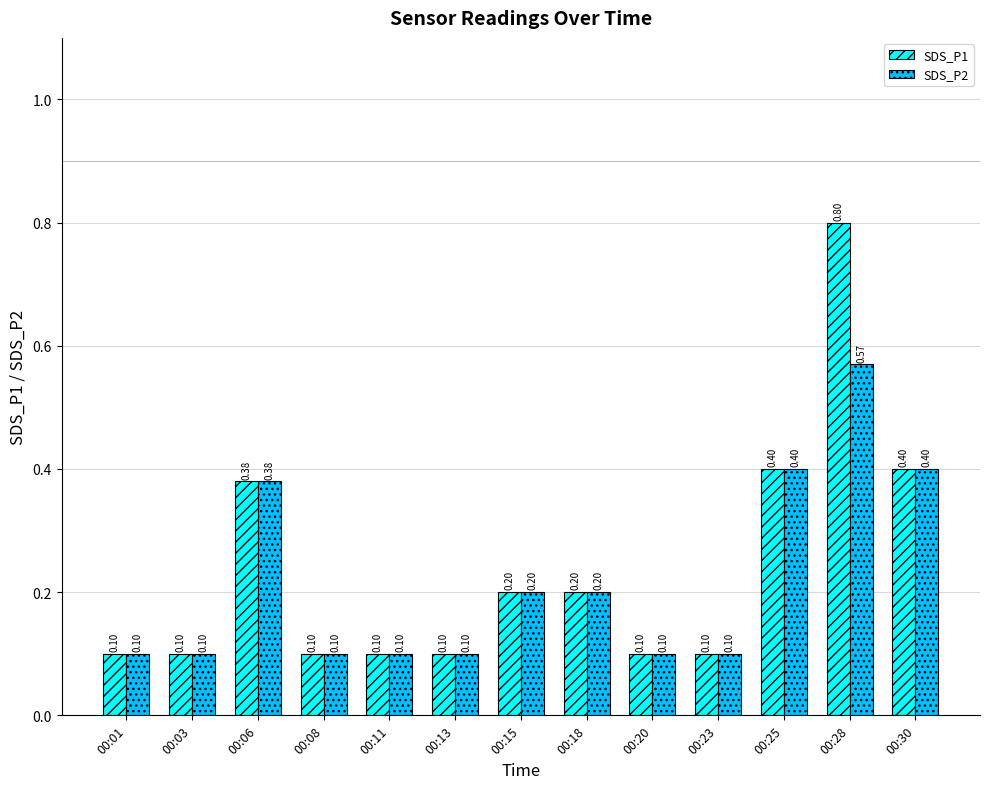

True or false: SDS_P2 has a value of 0.2 at 00:13.

False